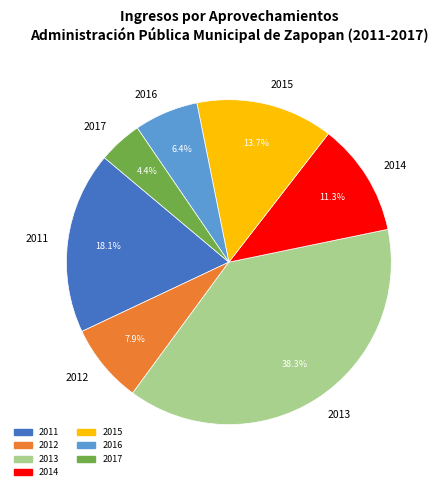

Is 2013 the majority of the pie?

No